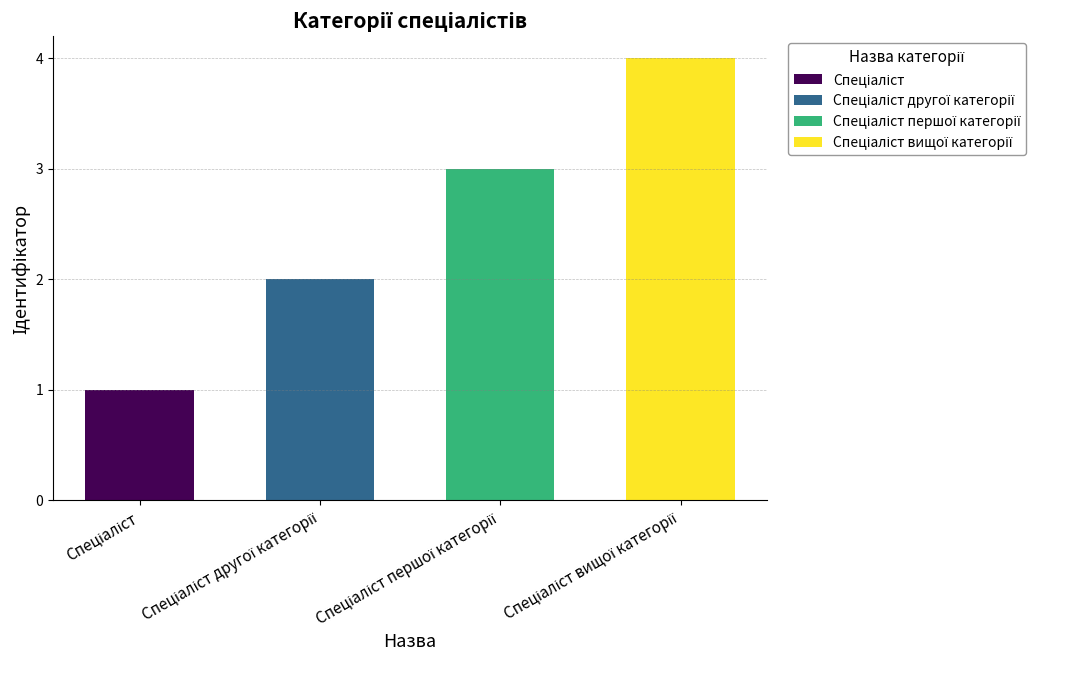

At which label is the value closest to 2?

Спеціаліст другої категорії